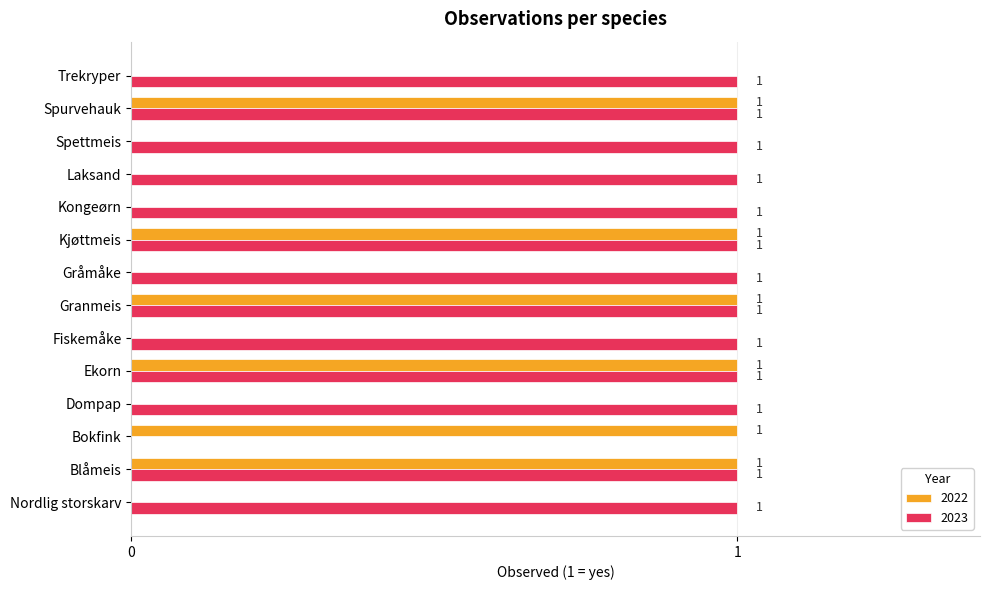

The 2022 series shows 0 at Bokfink. True or false?

False